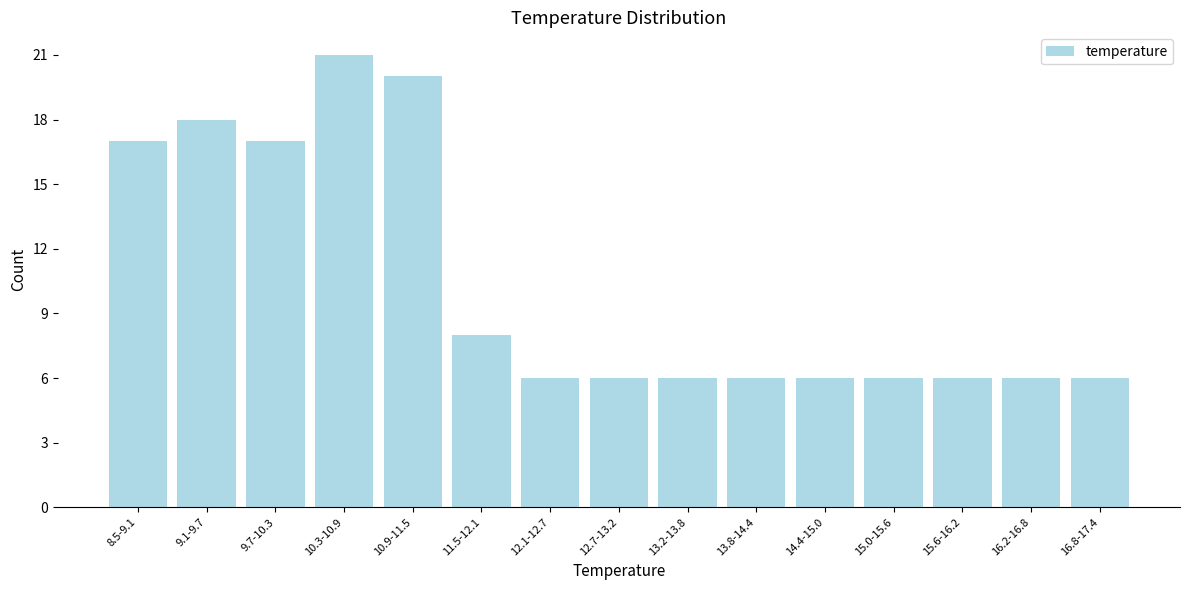

Reading left to right, extract all data points from this chart.

8.5-9.1=17	9.1-9.7=18	9.7-10.3=17	10.3-10.9=21	10.9-11.5=20	11.5-12.1=8	12.1-12.7=6	12.7-13.2=6	13.2-13.8=6	13.8-14.4=6	14.4-15.0=6	15.0-15.6=6	15.6-16.2=6	16.2-16.8=6	16.8-17.4=6